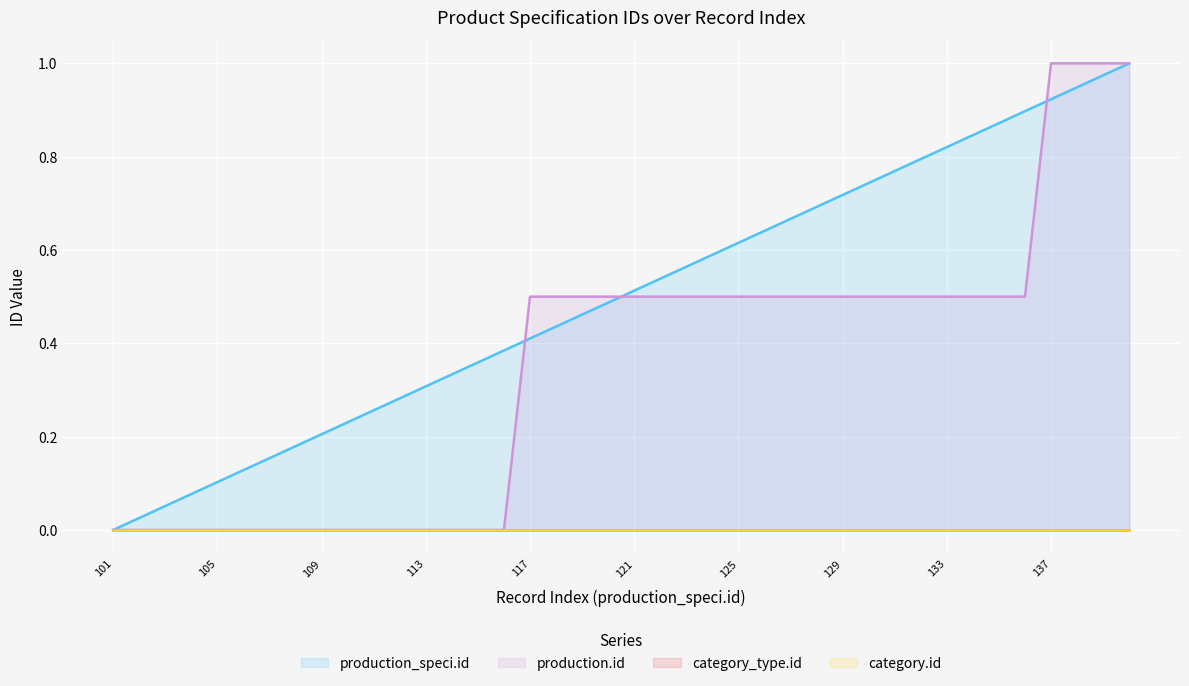

What is the value of the production.id point at the 29th from the left?

0.5